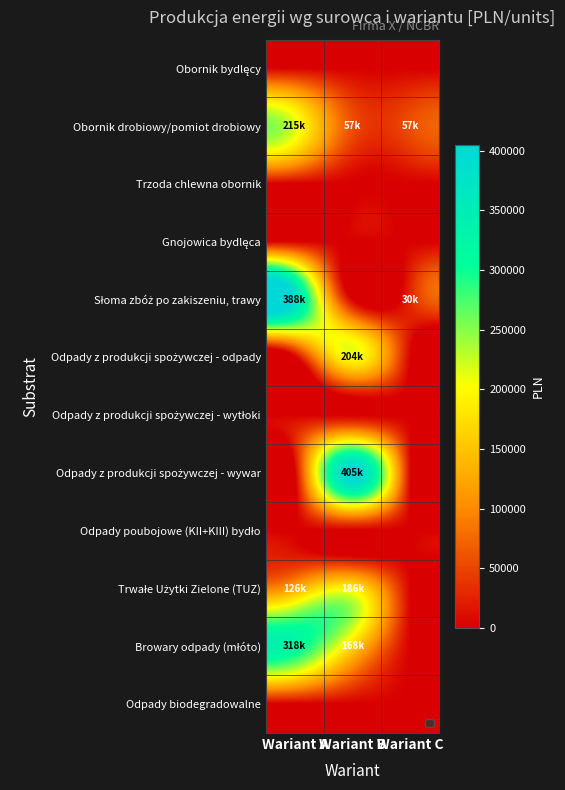

What is the spread (max minus min) of values at Wariant B?

404838.1